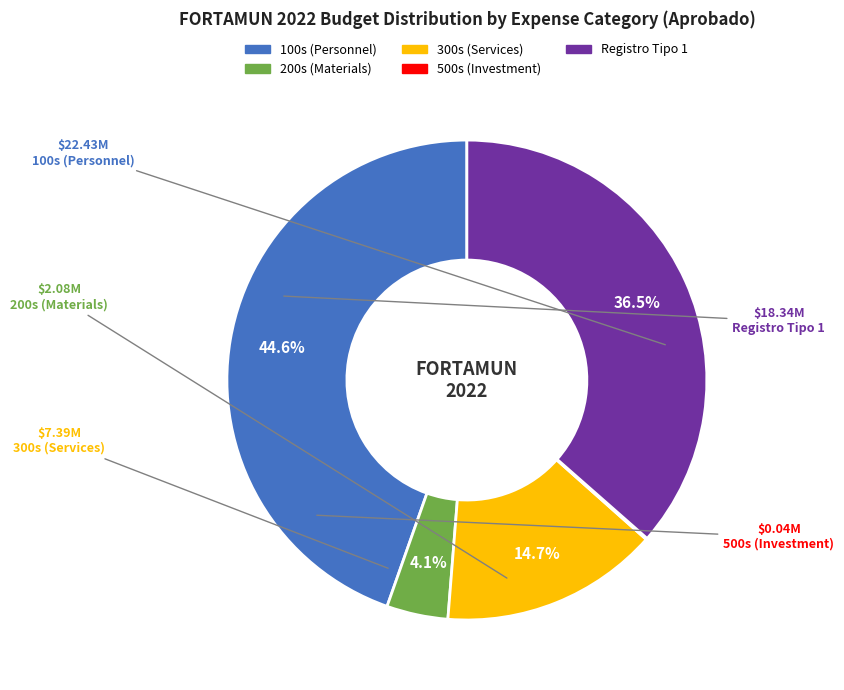

To the nearest percent, what is the average slice percentage?

20%